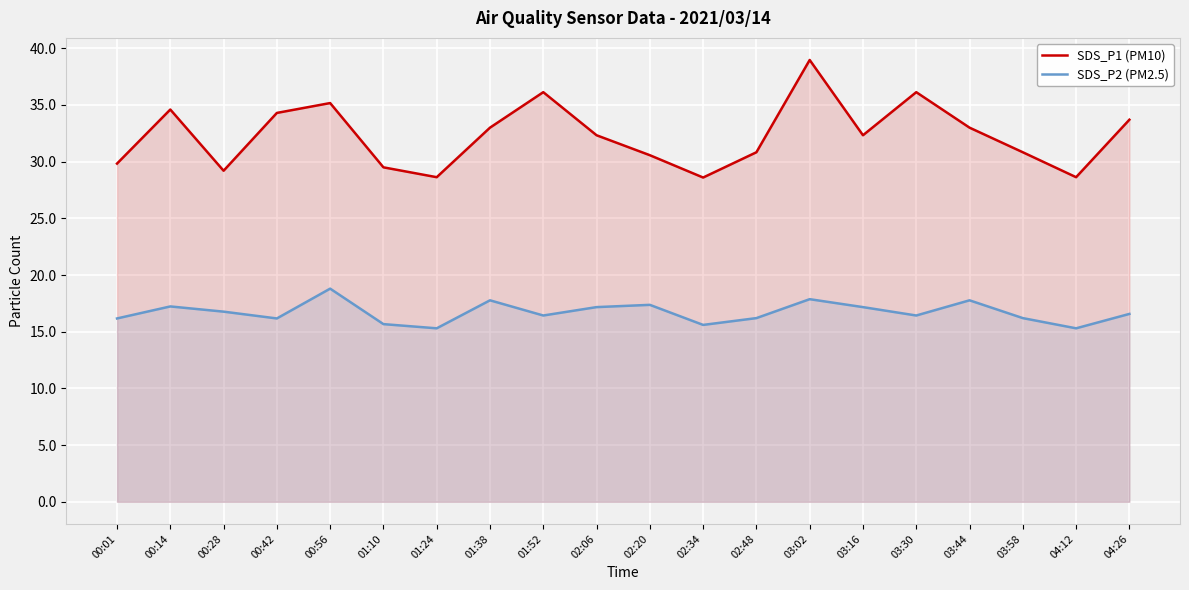

What value does the SDS_P1 (PM10) series have at 00:28?

29.2